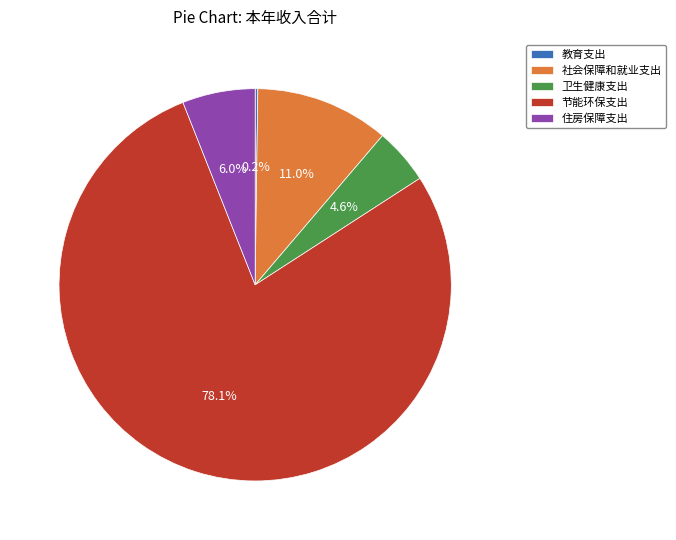

What is the largest slice in the pie chart?

节能环保支出